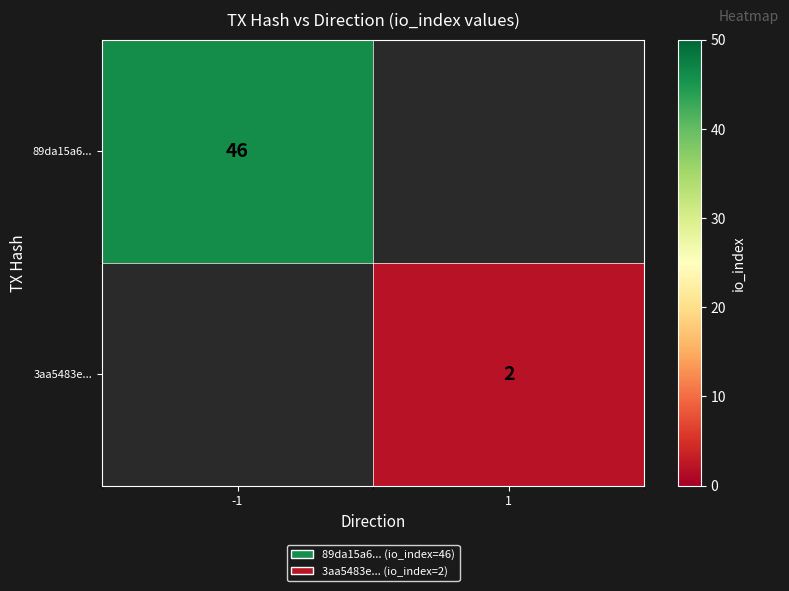

The value of 89da15a6... at -1 is 46. True or false?

True